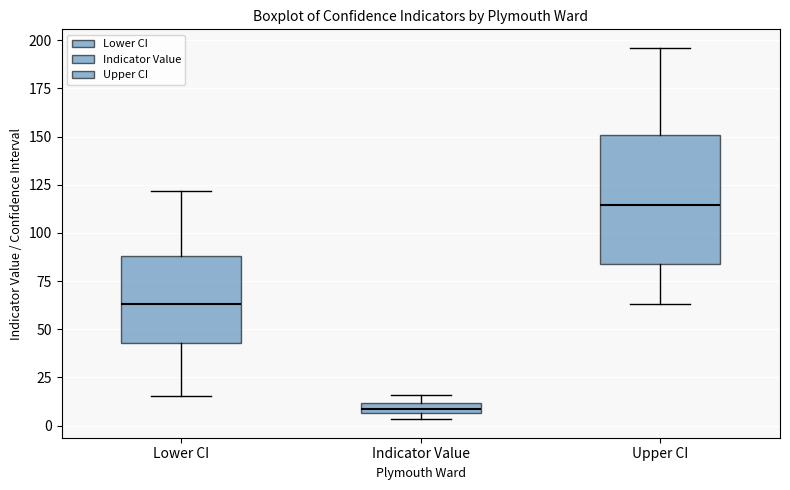

Which box has the highest median line?

Upper CI